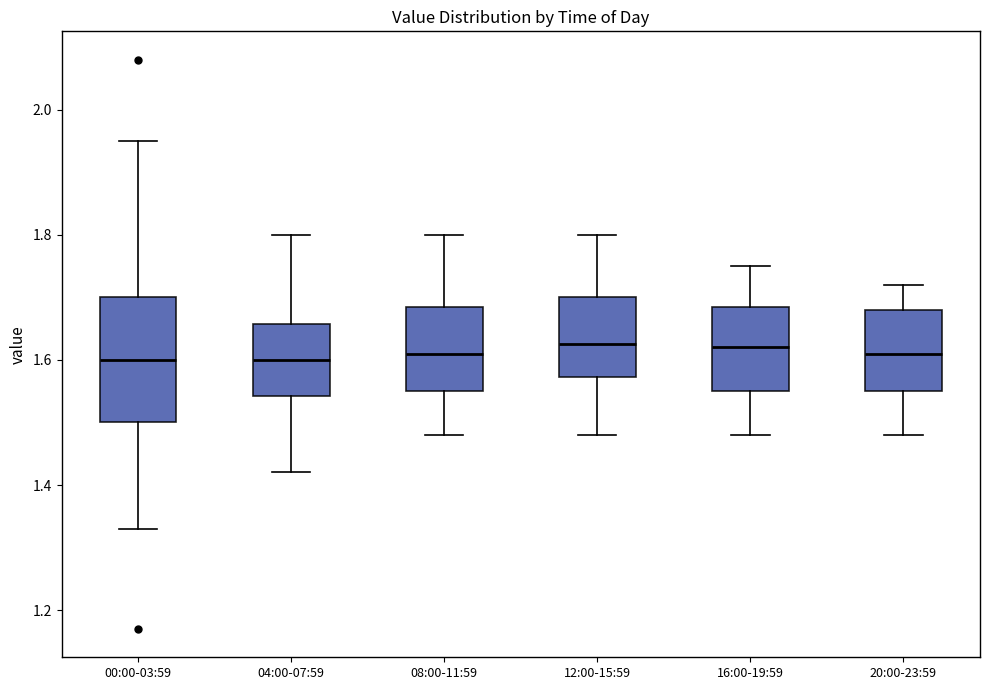

Comparing the boxes themselves (not the whiskers), which one is the tallest?

00:00-03:59